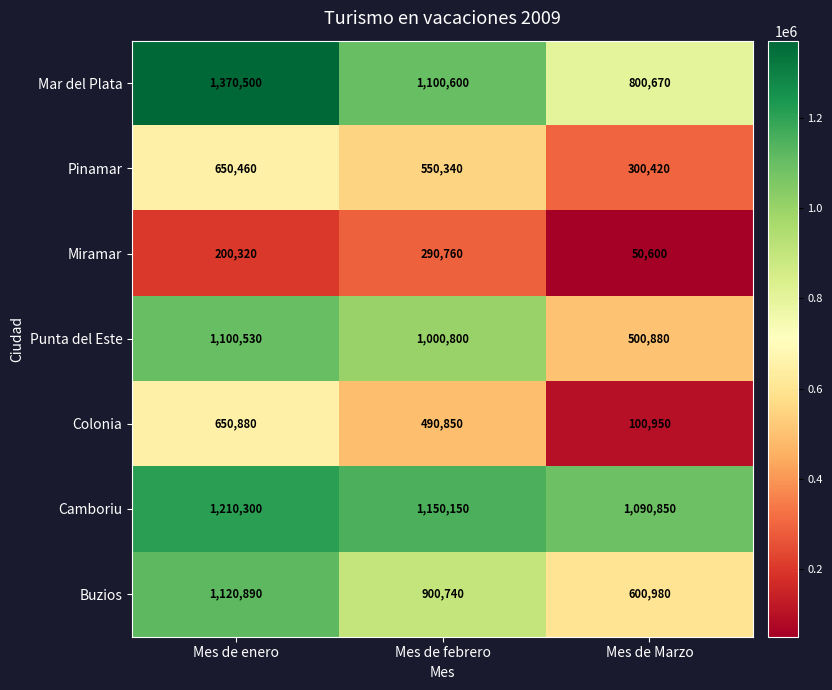

What value does the Colonia series have at Mes de Marzo, to the nearest 100?

101000